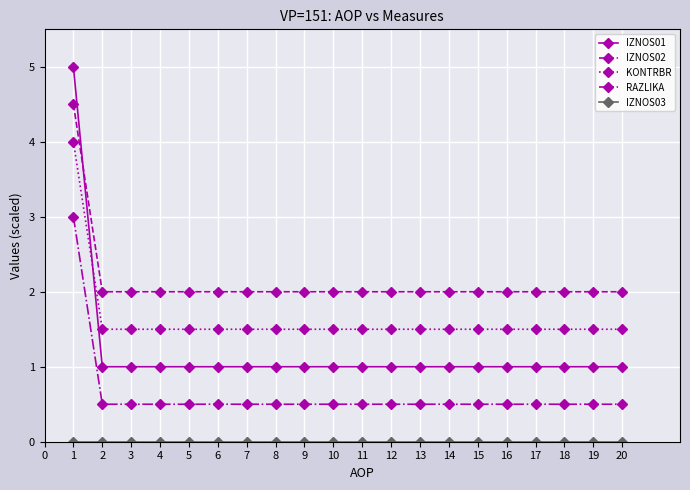

What is the difference between the maximum and minimum values in the IZNOS02 series?

2.5